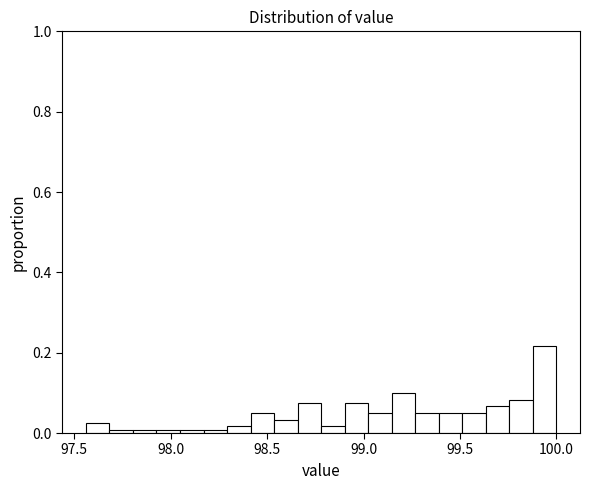

Read against the x-axis, roughly where is the centre of the tallest bar?

99.95